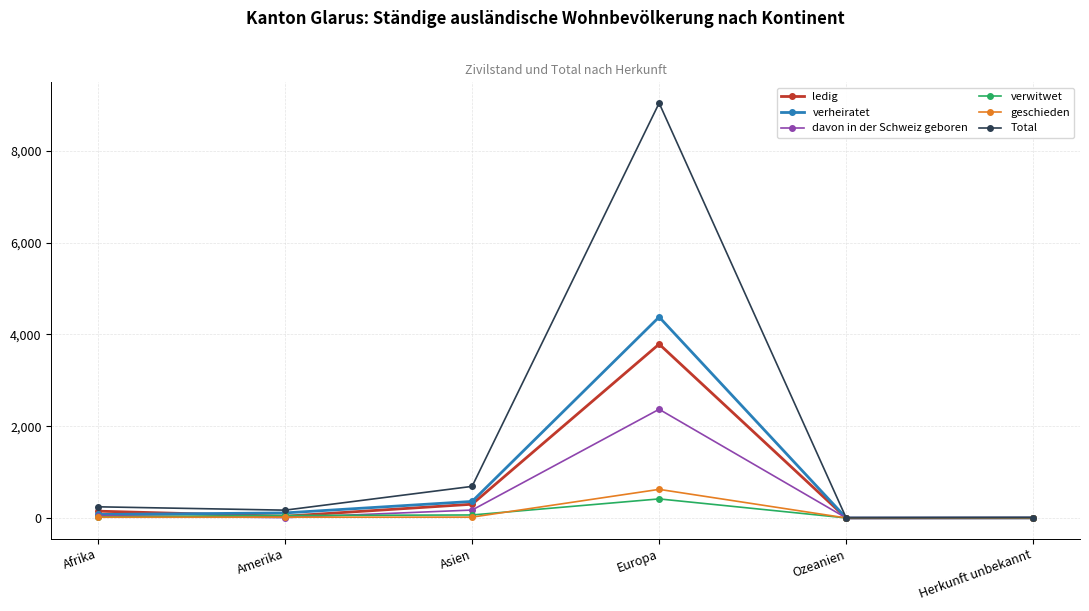

How many data points in davon in der Schweiz geboren are less than 52?

3